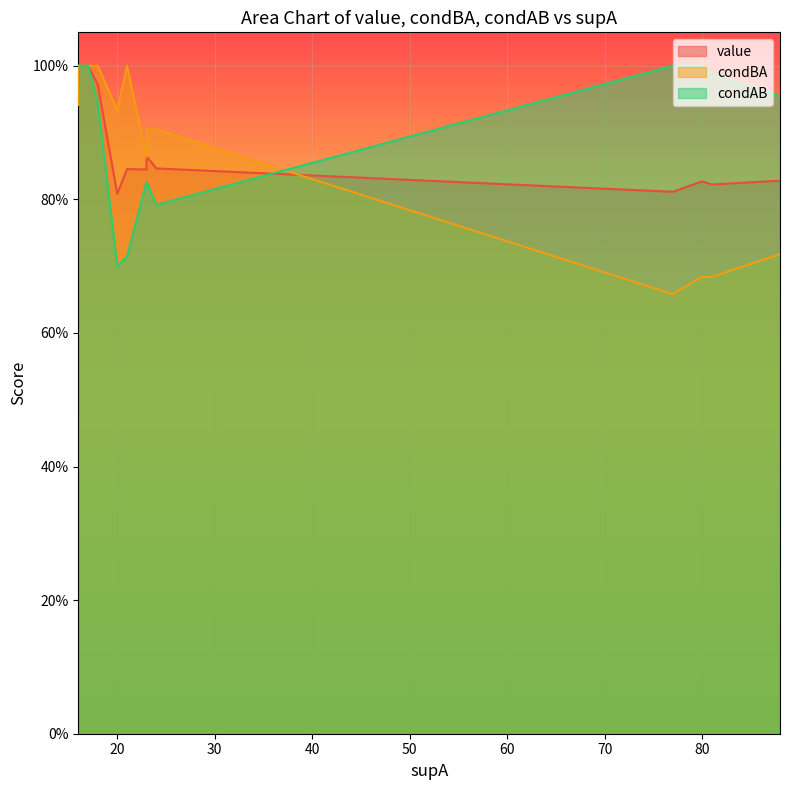

The value of condAB at 77 is 1.4. True or false?

False